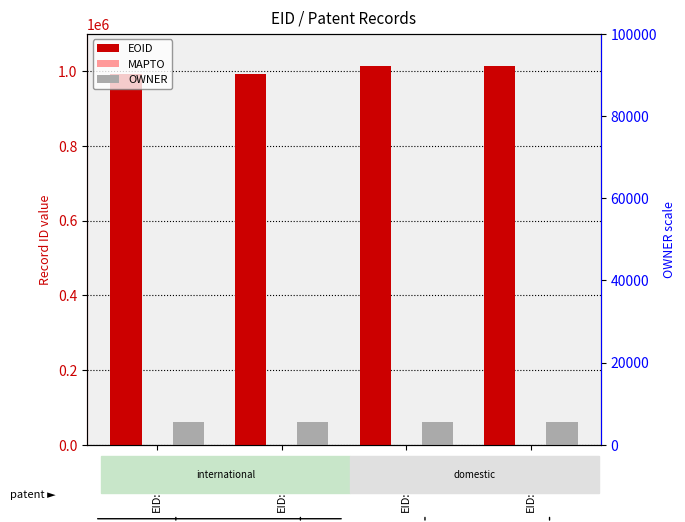

At which label does OWNER reach its peak?

EID:371591